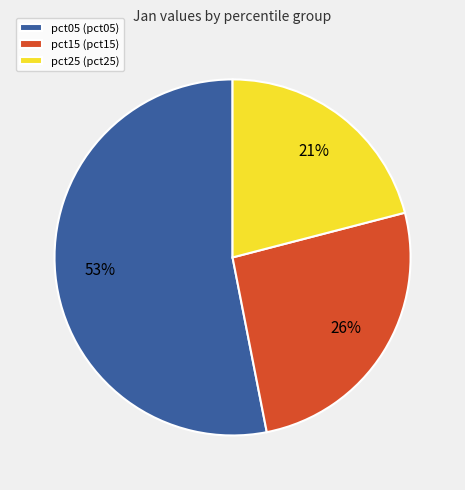

True or false: pct05 (pct05) accounts for 46% of the total.

False